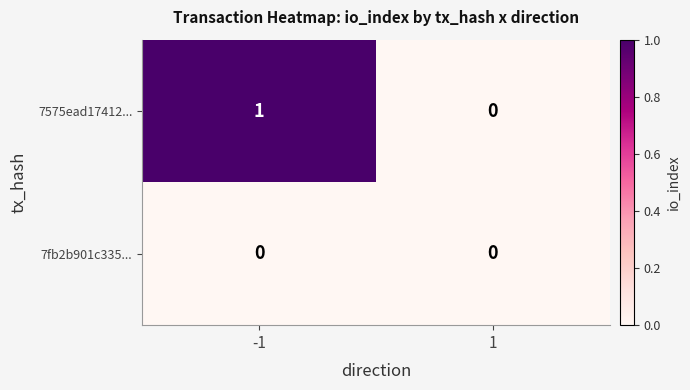

Is it true that 7fb2b901c335... equals 0 at 1?

True